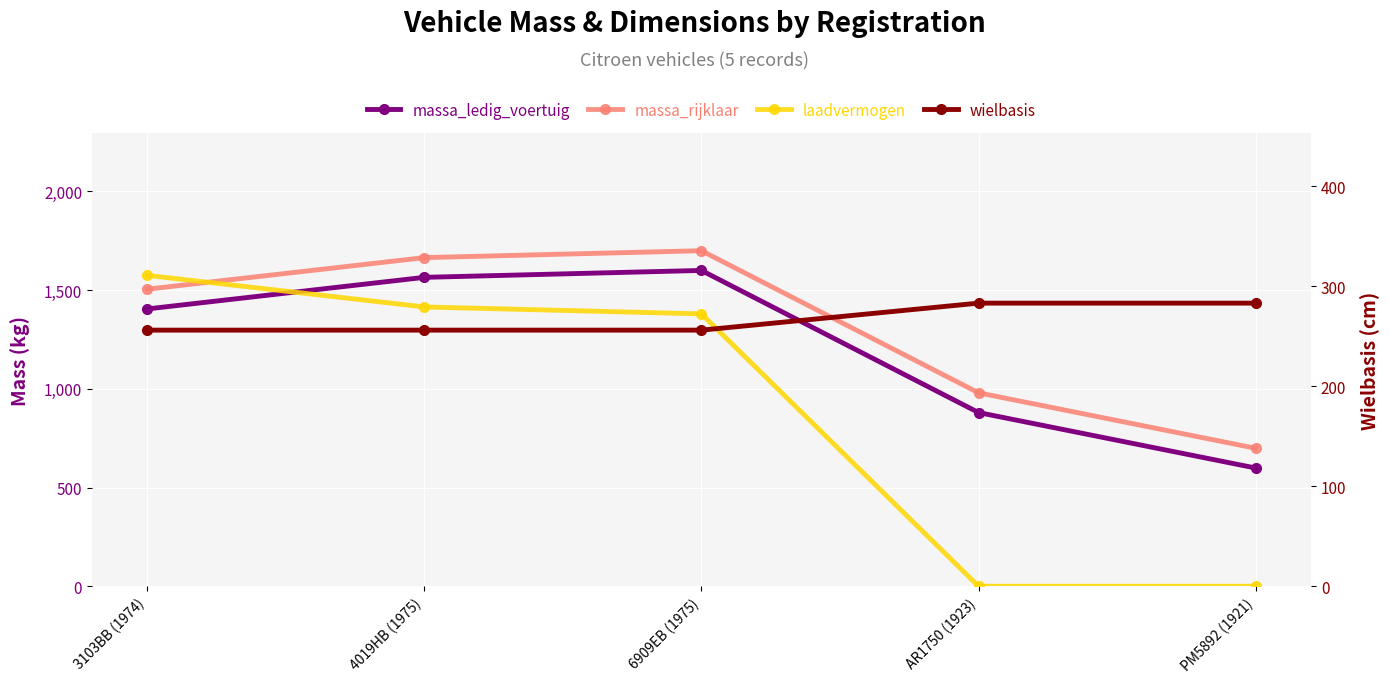

True or false: wielbasis and massa_ledig_voertuig cross at least once.

False